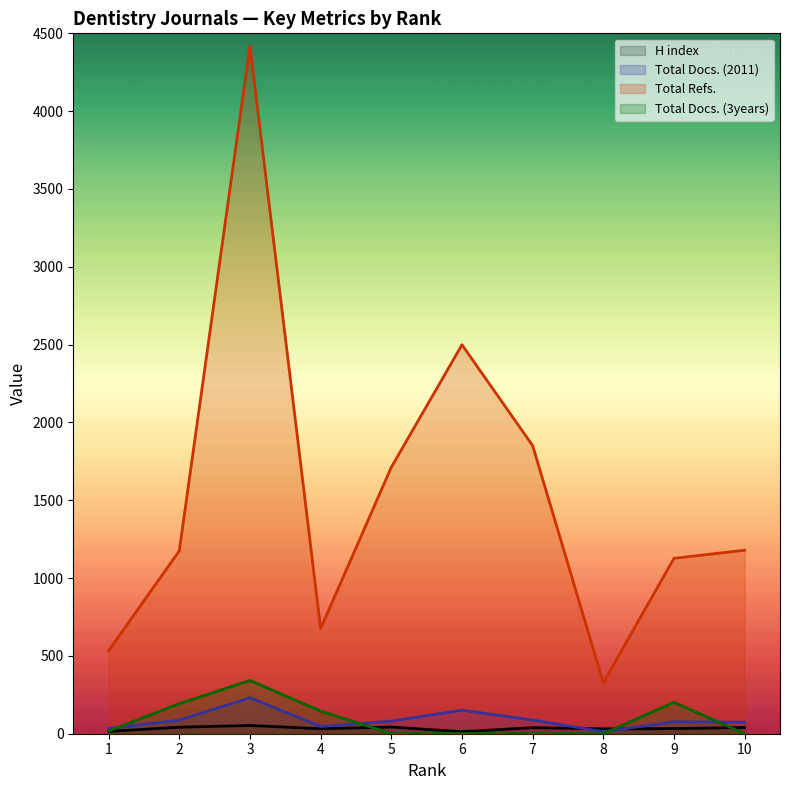

Reading left to right, extract all data points from this chart.

H index: 15	42	53	32	43	13	39	31	33	40
Total Docs. (2011): 33	87	231	47	81	151	88	13	77	74
Total Refs.: 533	1175	4419	676	1712	2499	1851	328	1127	1179
Total Docs. (3years): 17	193	342	145	1	1	1	0	202	0